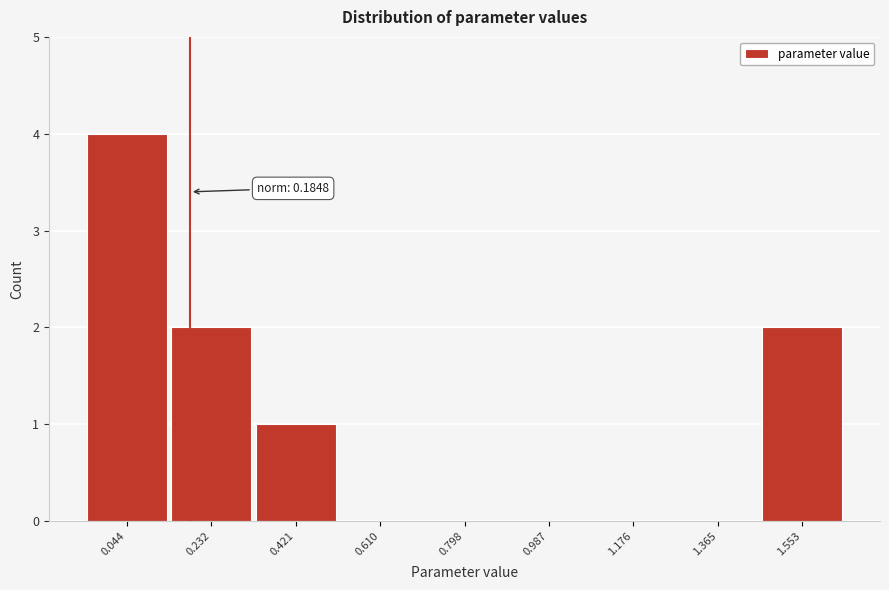

Which range on the x-axis has the tallest bar?

-0.06 to 0.14